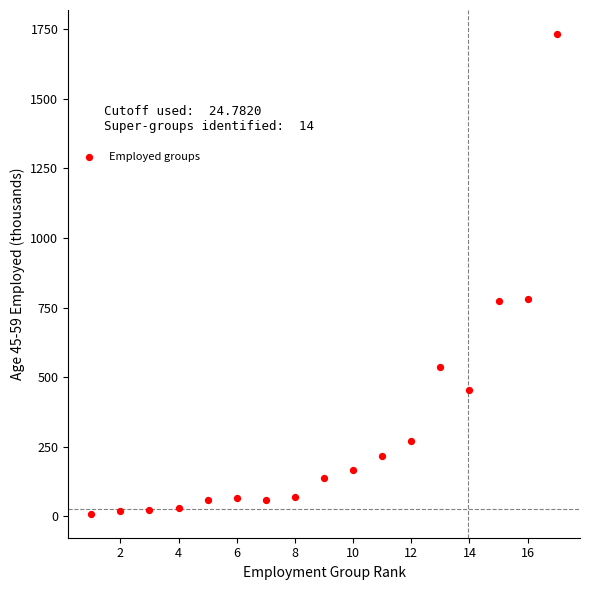

What is the range of Y values (max minus min)?

1724.4